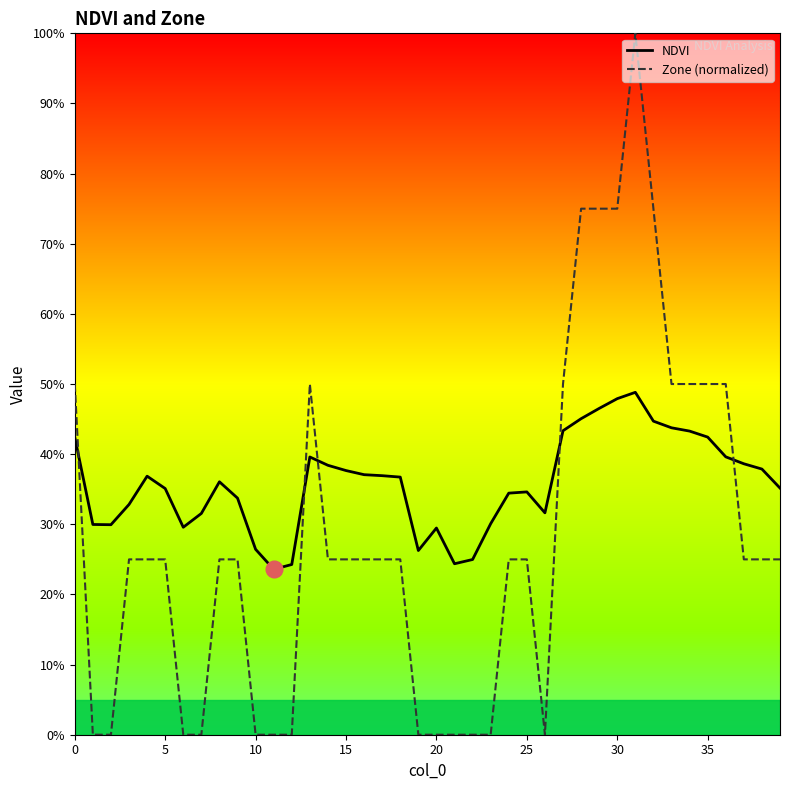

Rank the series by their average value, from highest to lowest.

NDVI, Zone (normalized)